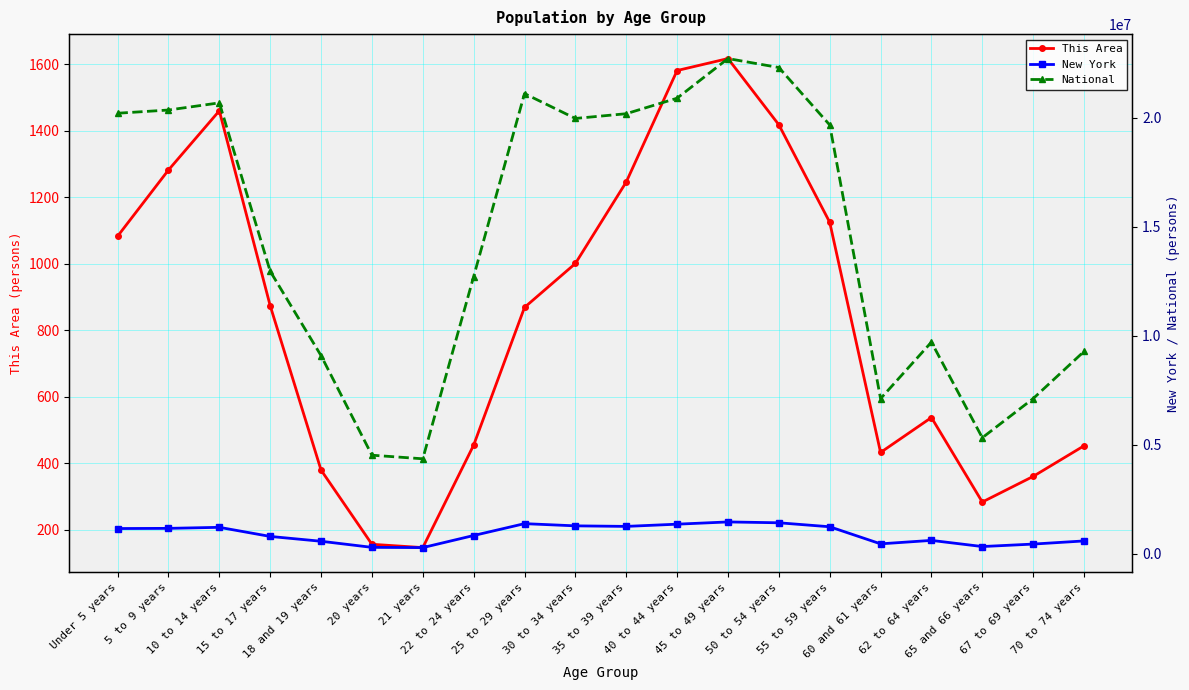

What is the minimum value for New York?

281596